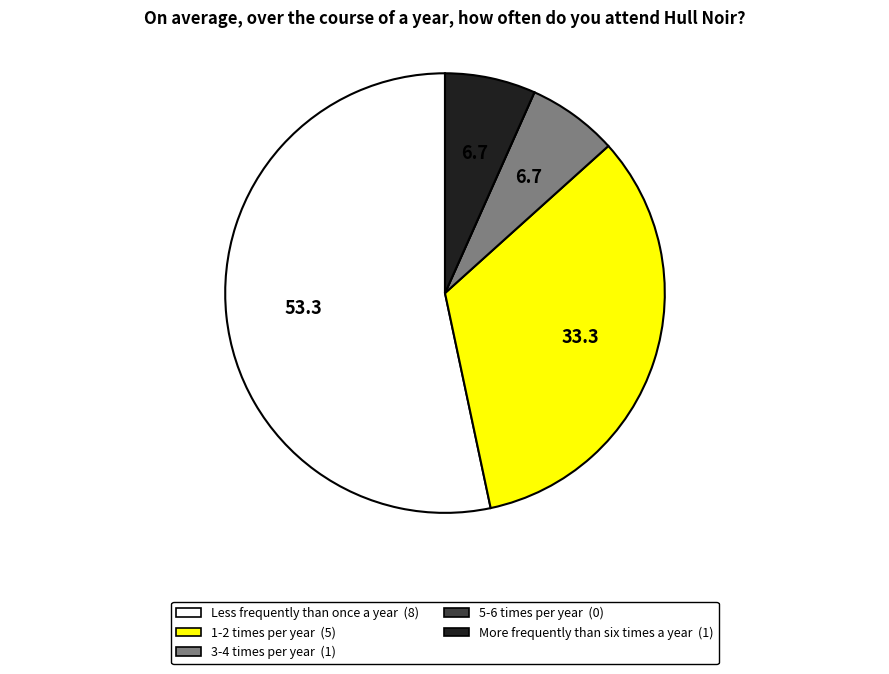

Is the sum of Less frequently than once a year and 3-4 times per year greater than half?

Yes